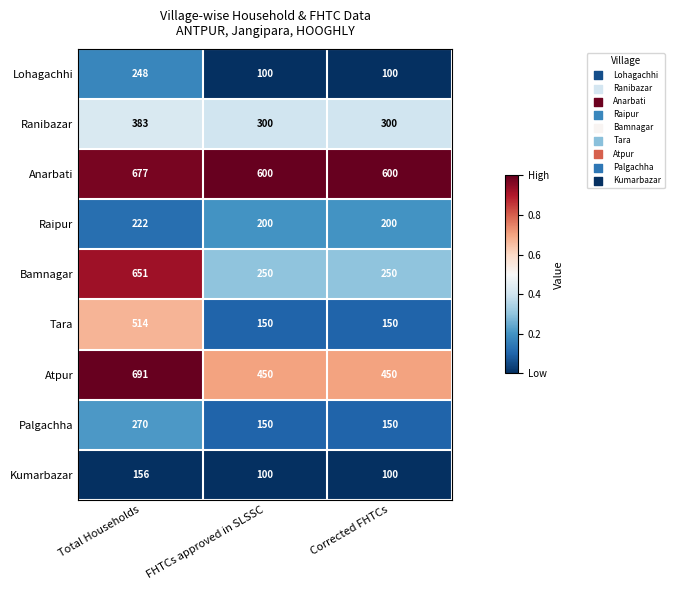

True or false: Palgachha has a value of 30 at Corrected FHTCs.

False